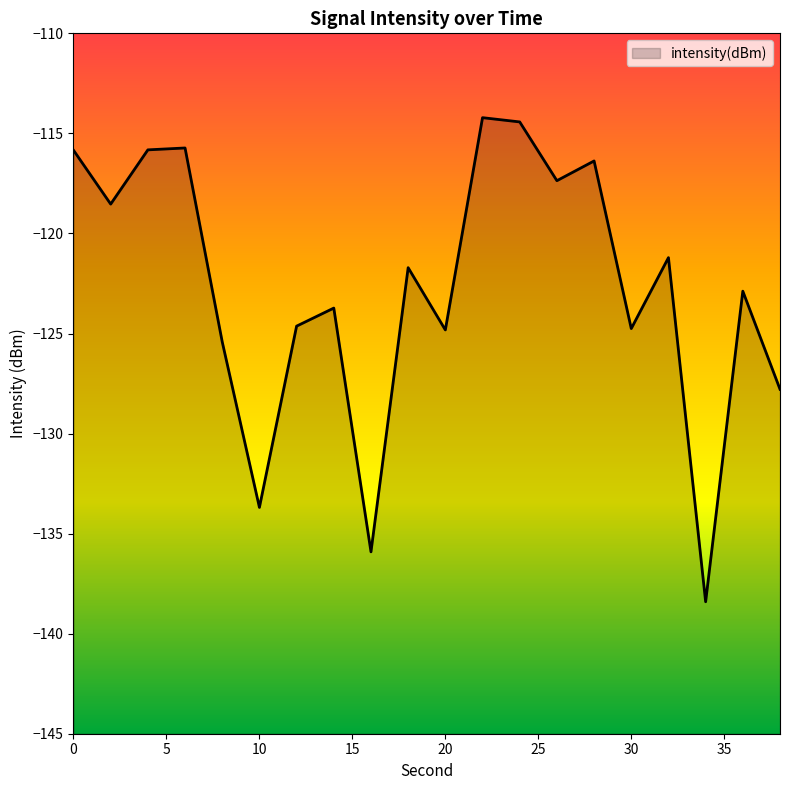

What is the value of the 19th point from the left?

-122.9